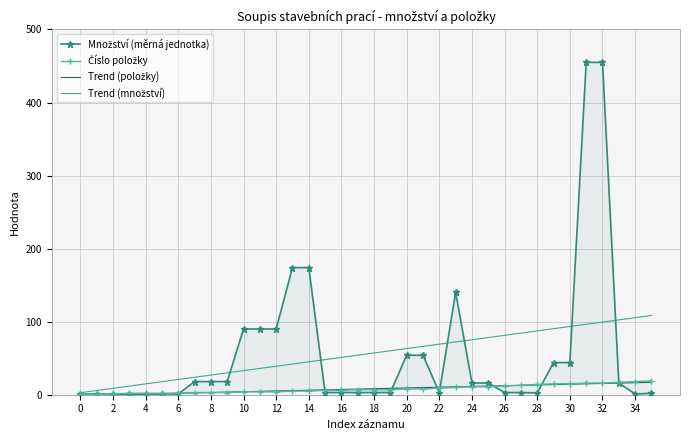

How many times do Číslo položky and Trend (položky) cross each other?

4